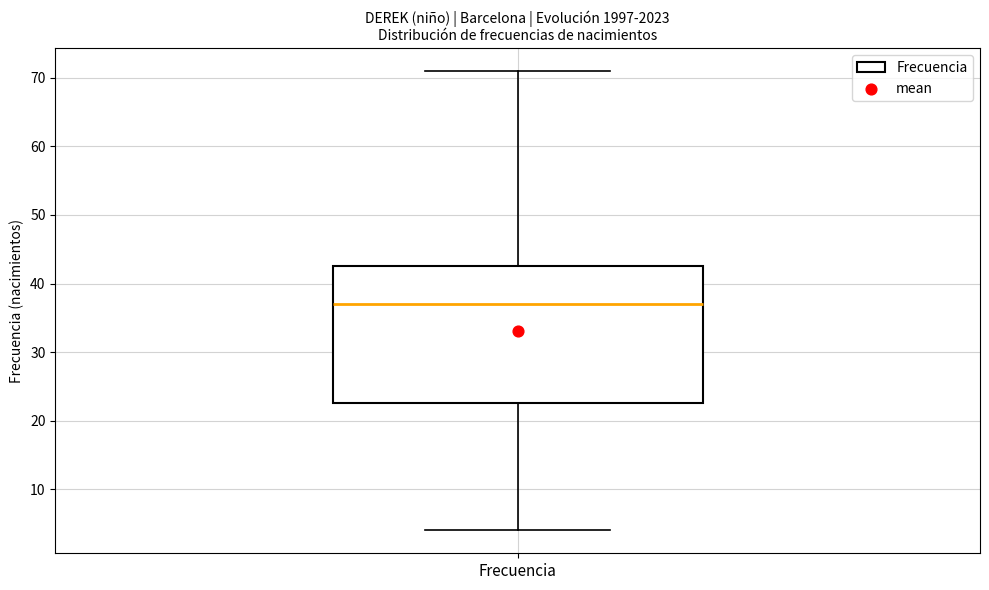

Read this box plot against the y-axis: the position of the median line, the range covered by the box, and the ends of both whiskers. The values are not printed on the chart, so give them approximately, as read against the axis.

median 37, box 23 to 43, whiskers 4 to 71